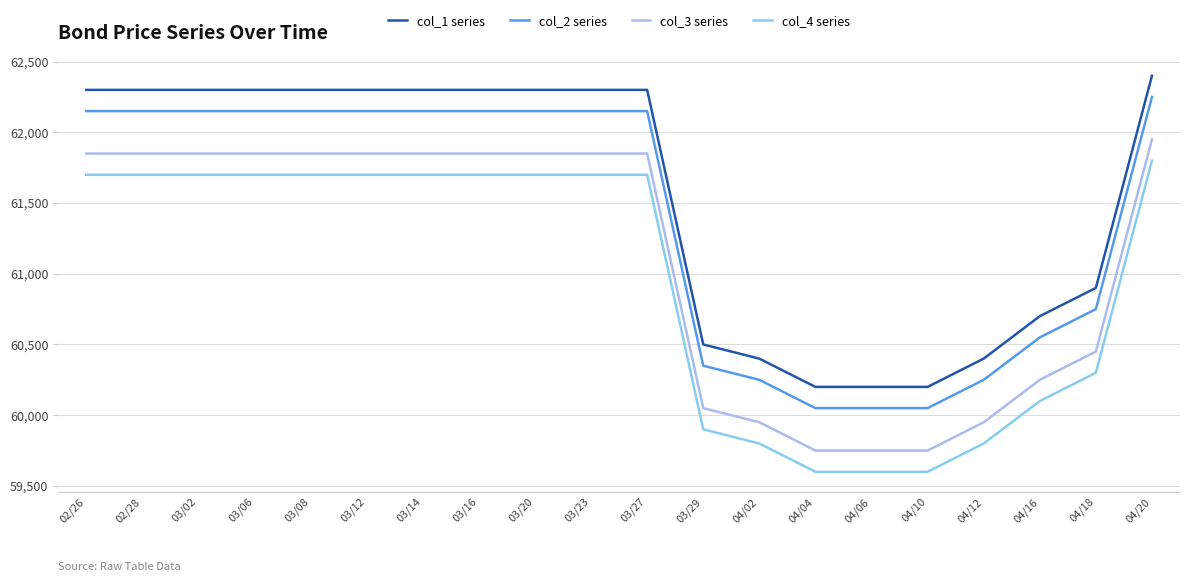

How many distinct data groups are displayed?

4